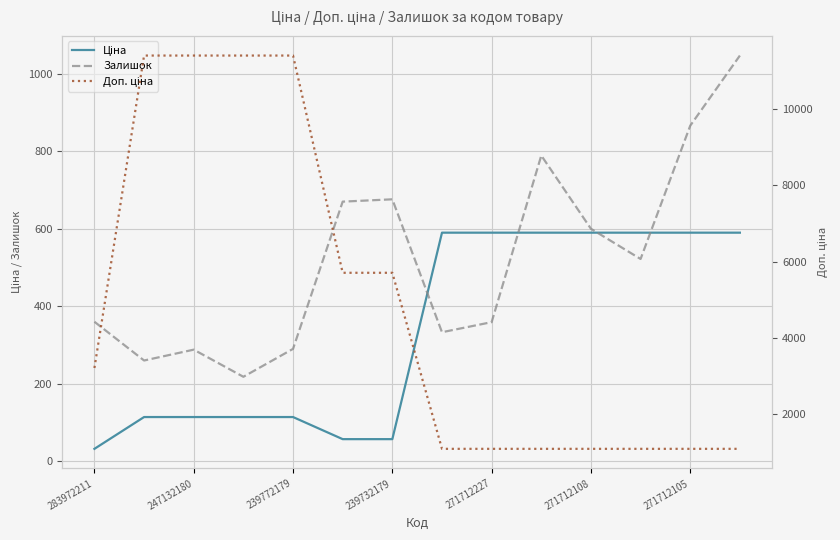

How many lines are shown in the chart?

3